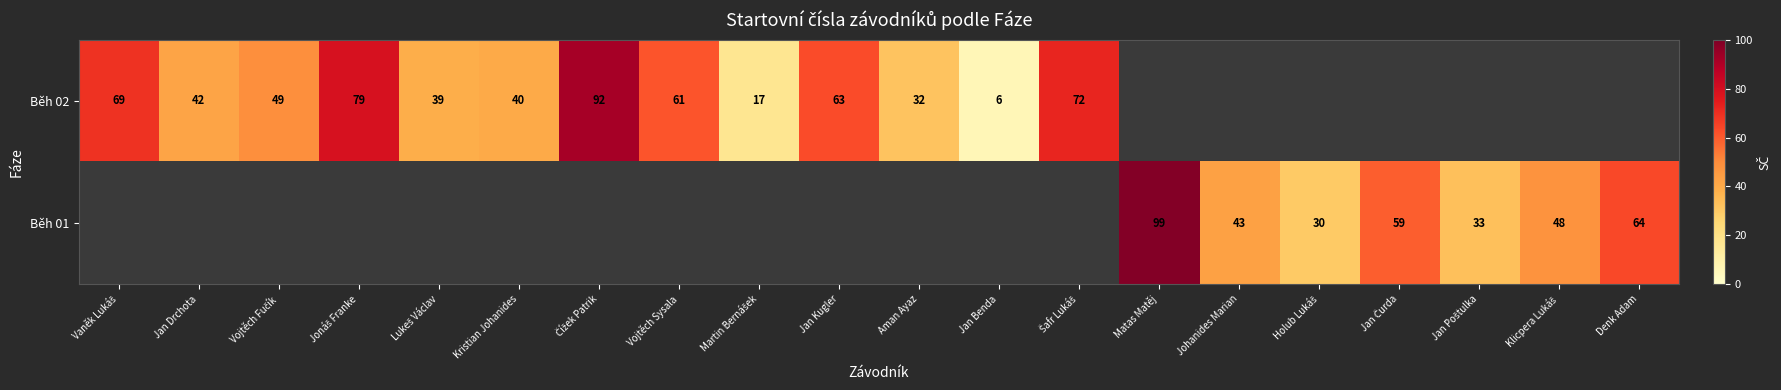

The value of Běh 02 at Kristian Johanides is 40. True or false?

True